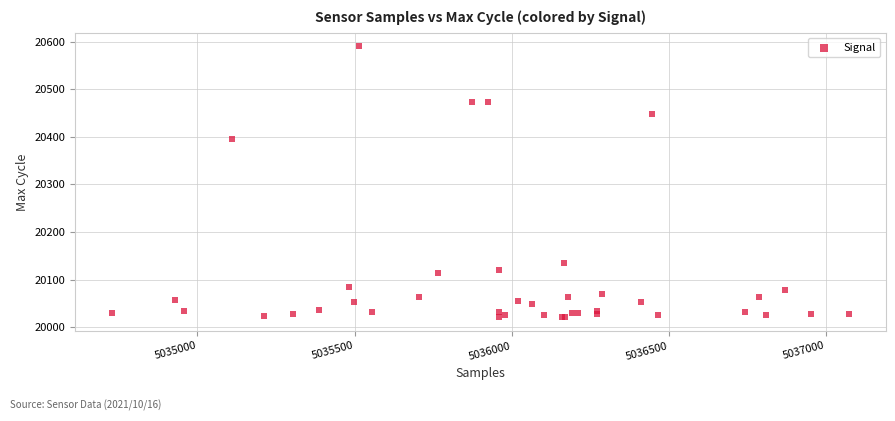

What Y value in the scatter plot is closest to 20305?

20396